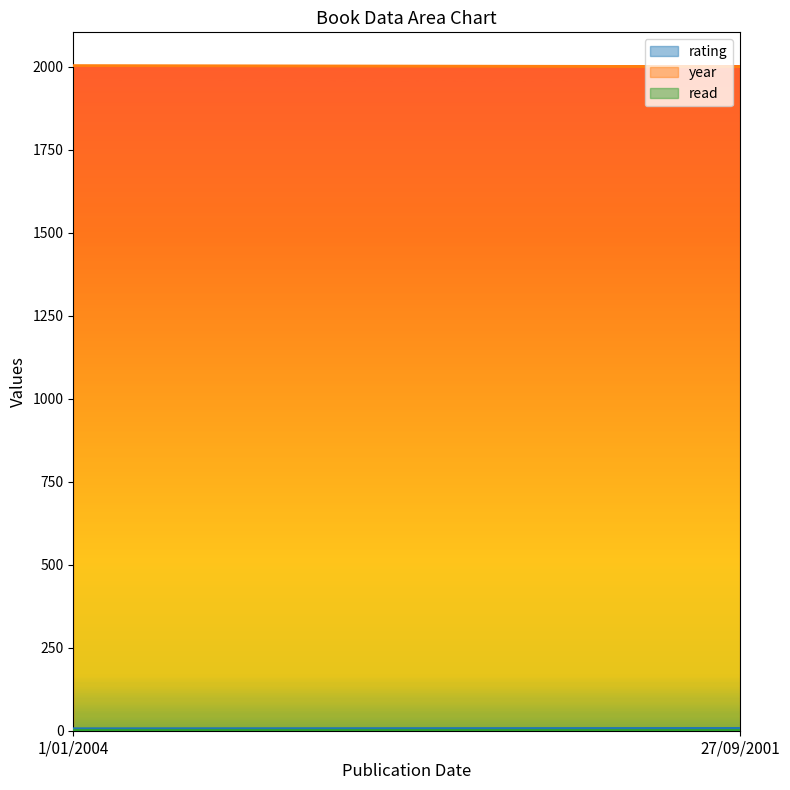

Which category has the lowest value in the year series?

27/09/2001